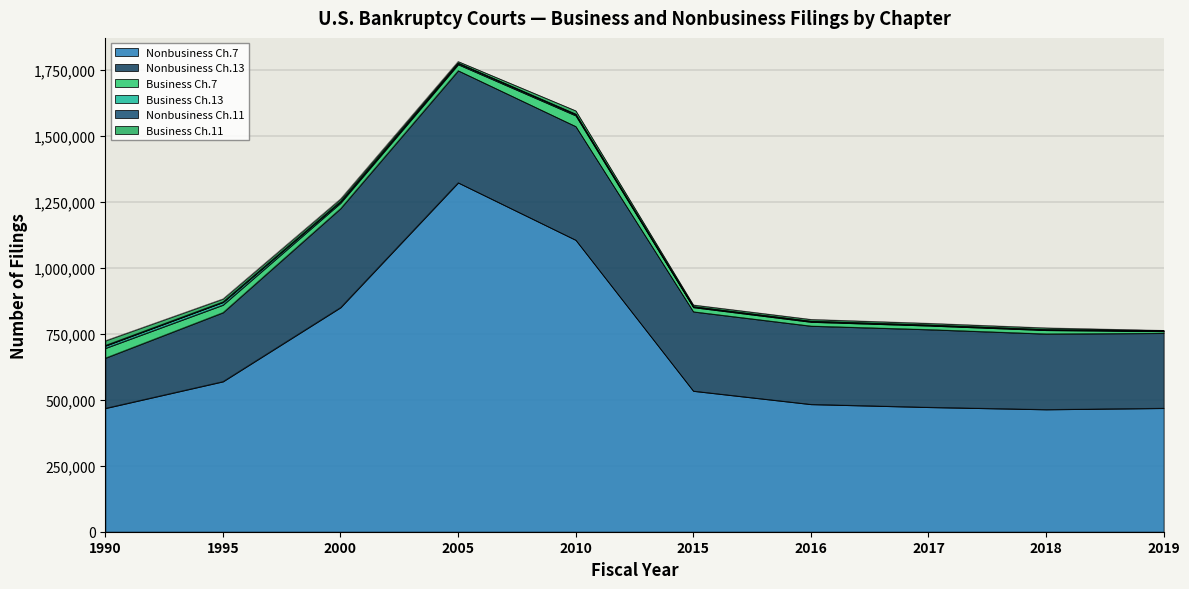

True or false: Business Ch.11 and Nonbusiness Ch.7 cross at least once.

False